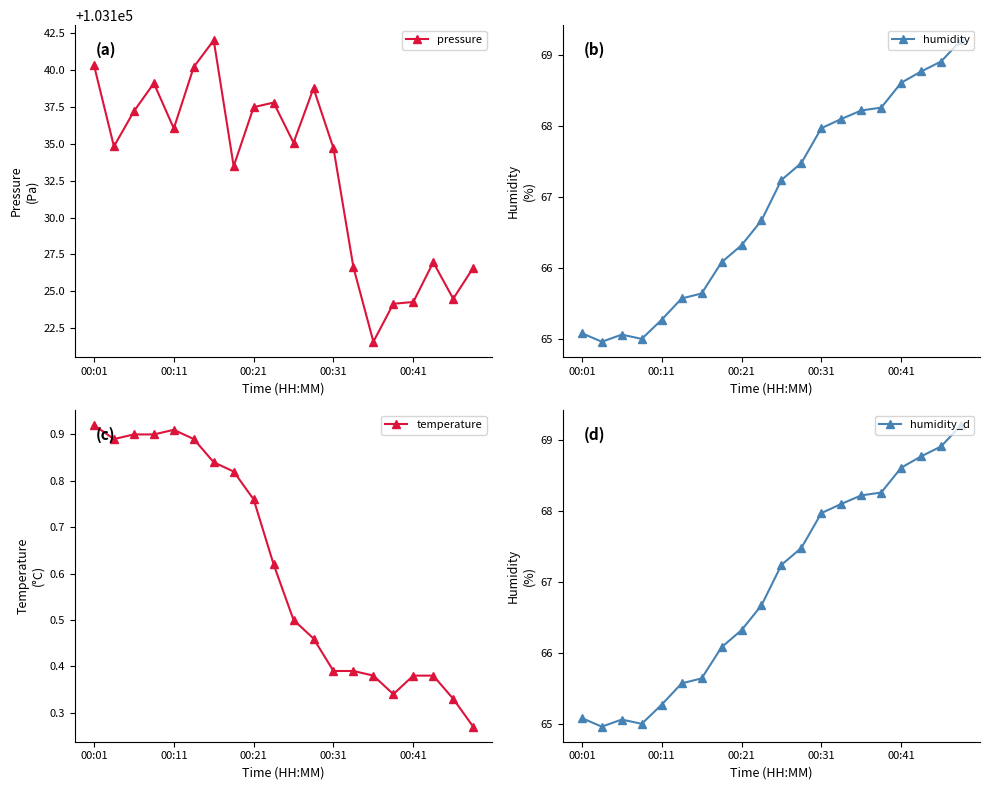

The pressure series shows 103137.5 at 00:21. True or false?

True